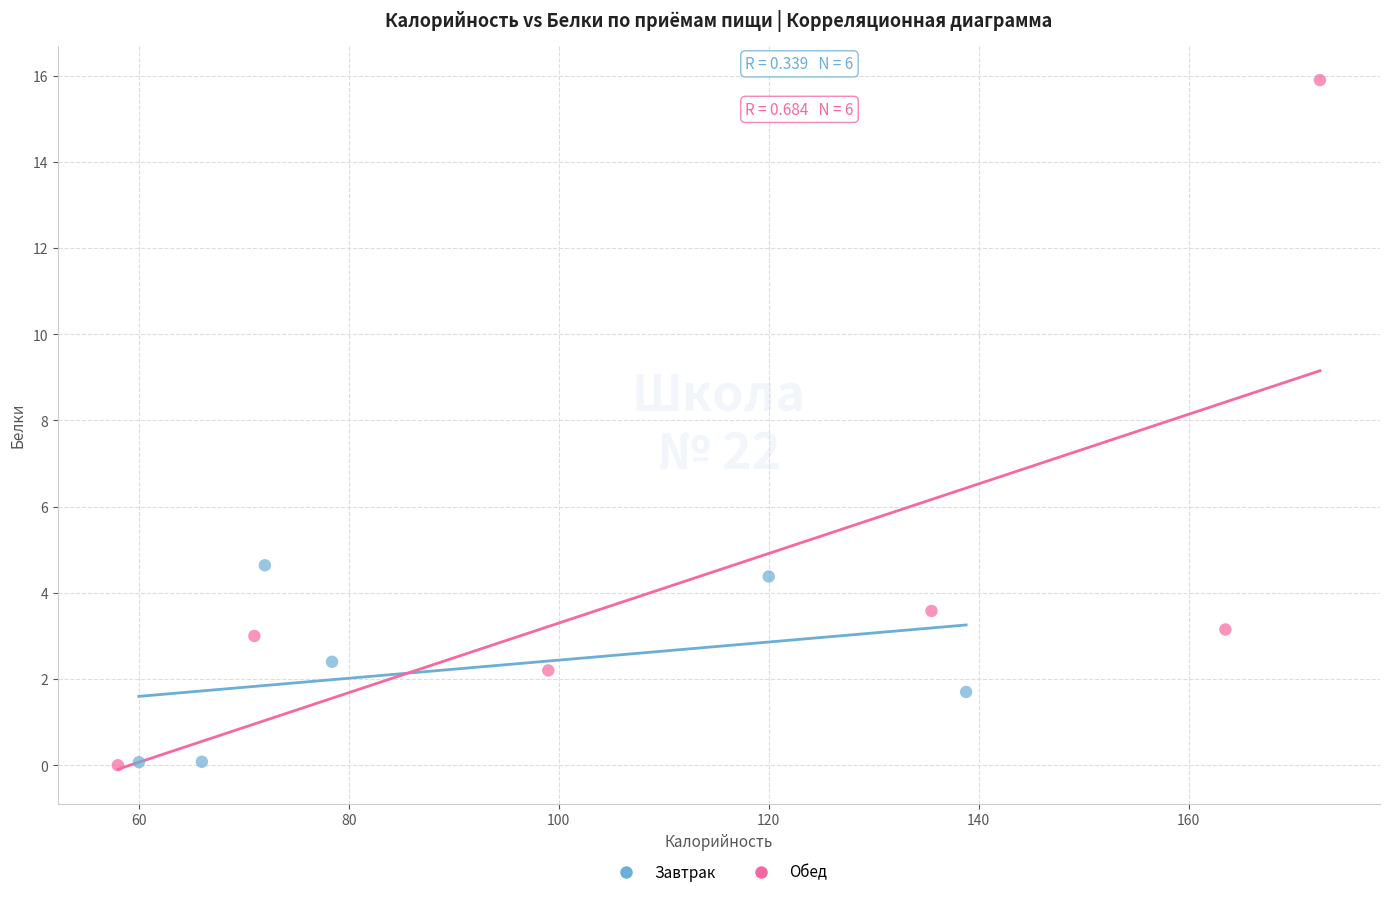

Which series contains the highest Y value?

Обед